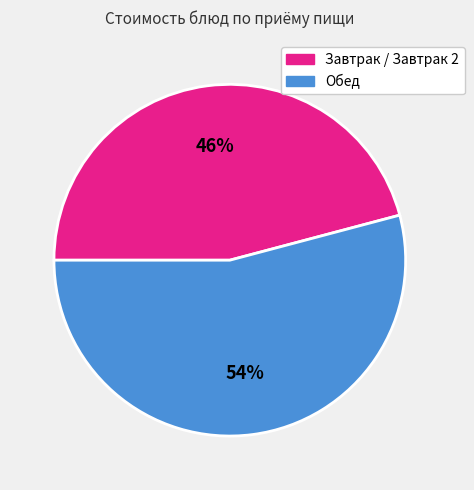

To the nearest percent, what is the average slice percentage?

50%